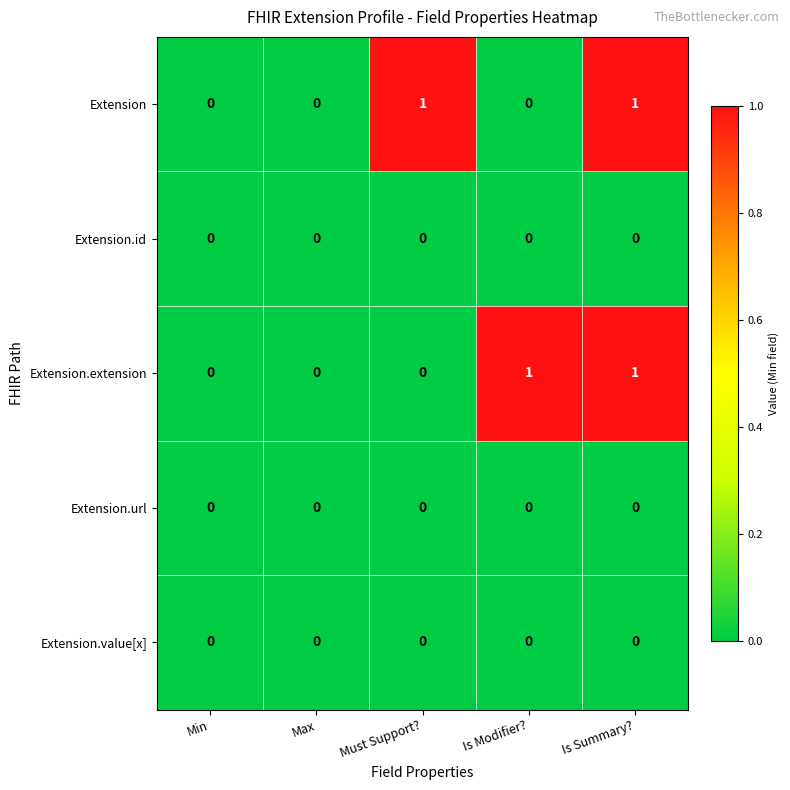

Is it true that Extension.url equals 0 at Is Summary??

True